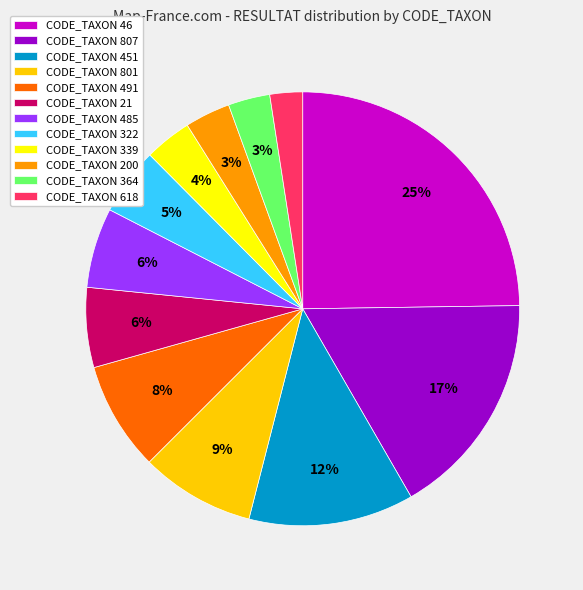

Which has a higher value, CODE_TAXON 485 or CODE_TAXON 46?

CODE_TAXON 46